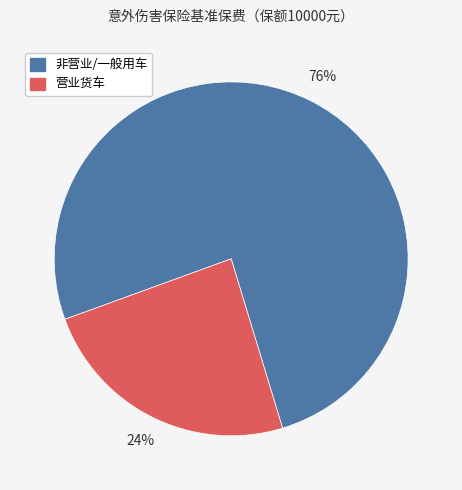

To the nearest percent, what is the difference between the largest and smallest slice percentages?

52%